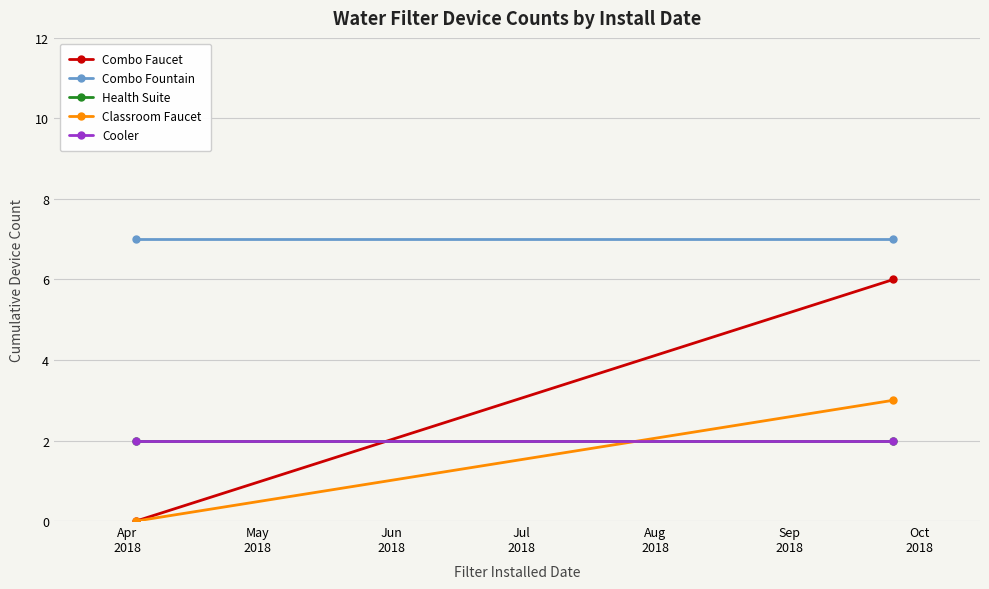

What is the sum of all Health Suite values?

4